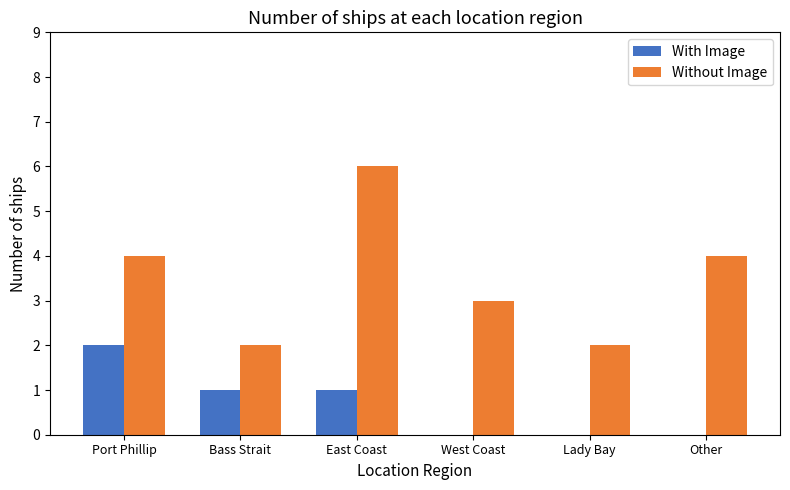

True or false: With Image has a value of 0 at West Coast.

True